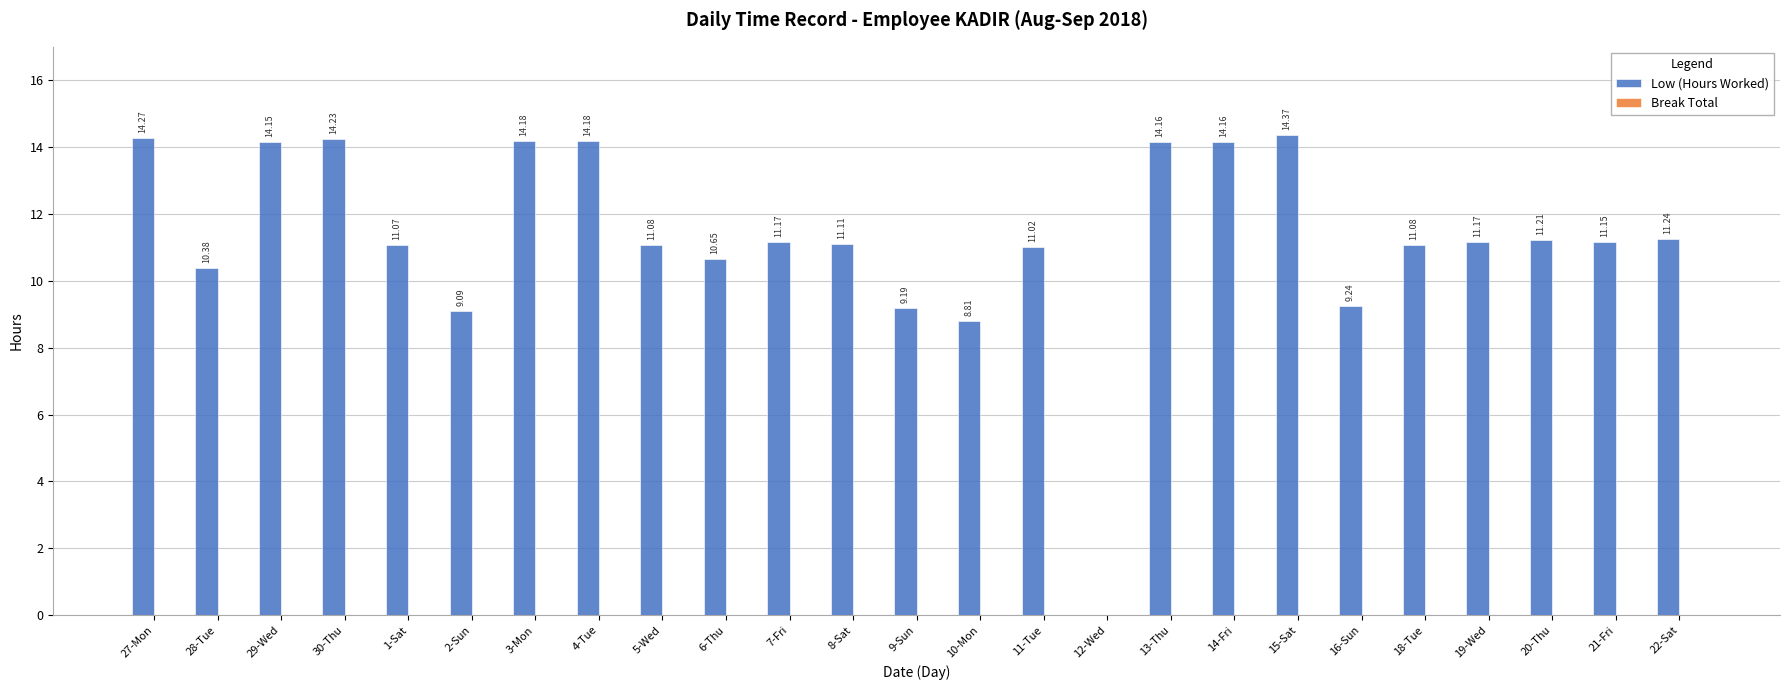

What is the sum of the values at 28-Tue and 21-Fri?

21.5